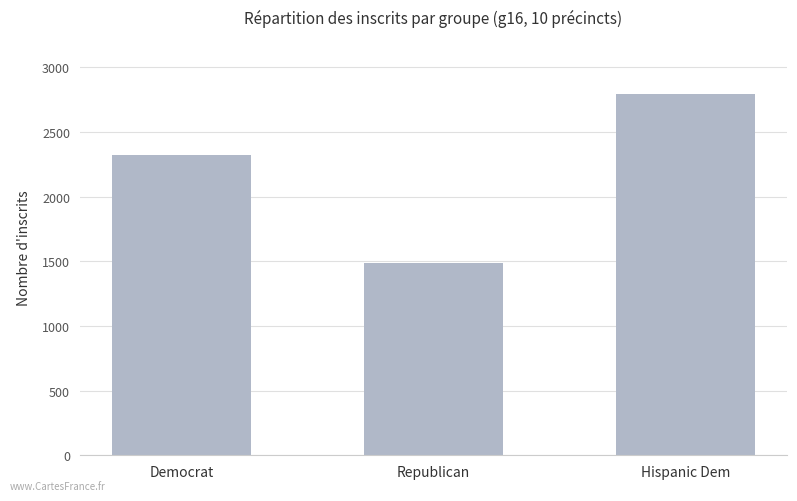

What is the sum of all values?

6596